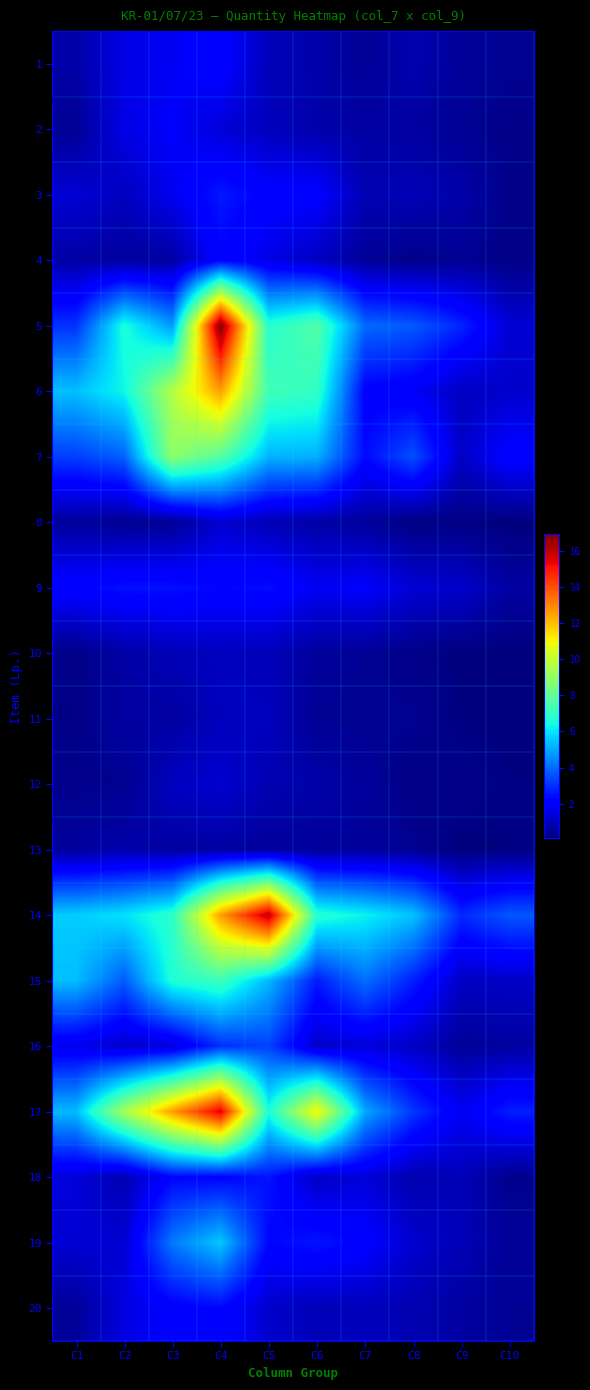

What is the greatest value displayed?

16.9